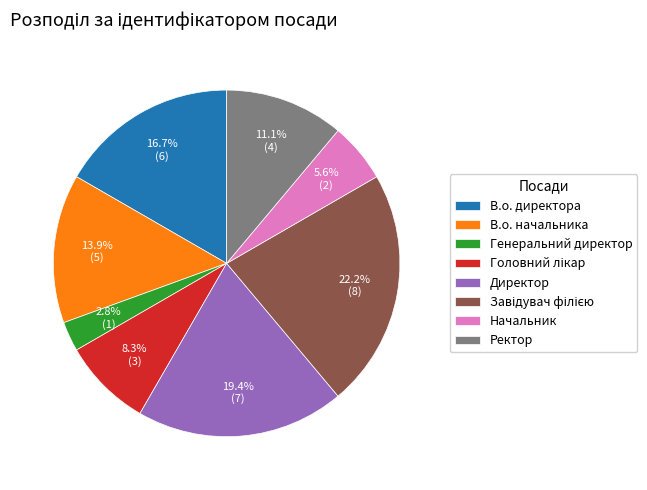

How much of the chart is everything except Ректор?

88.9%